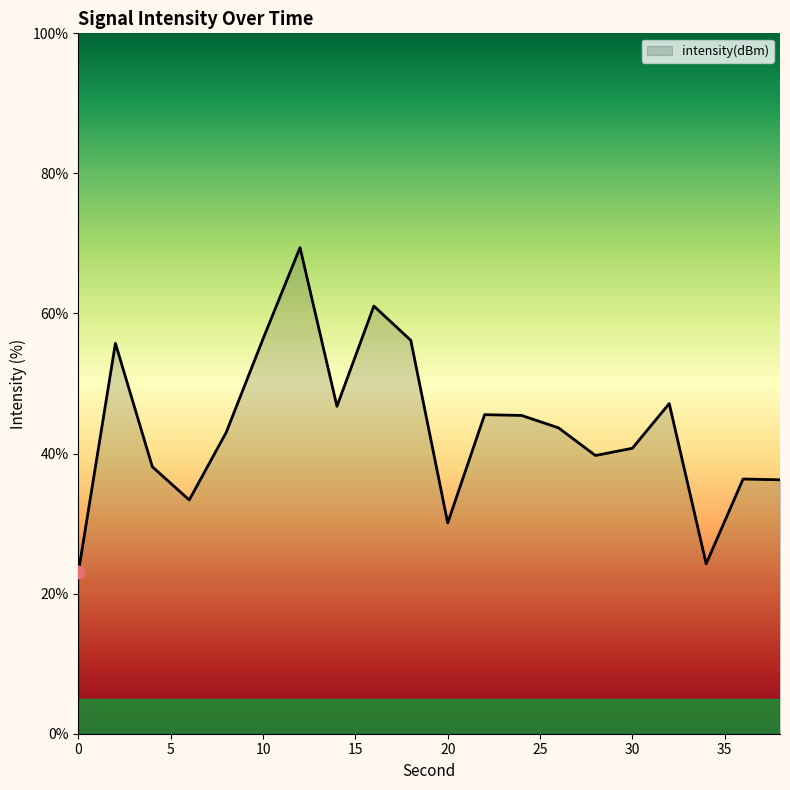

What is the difference between the maximum and minimum values?

46.3